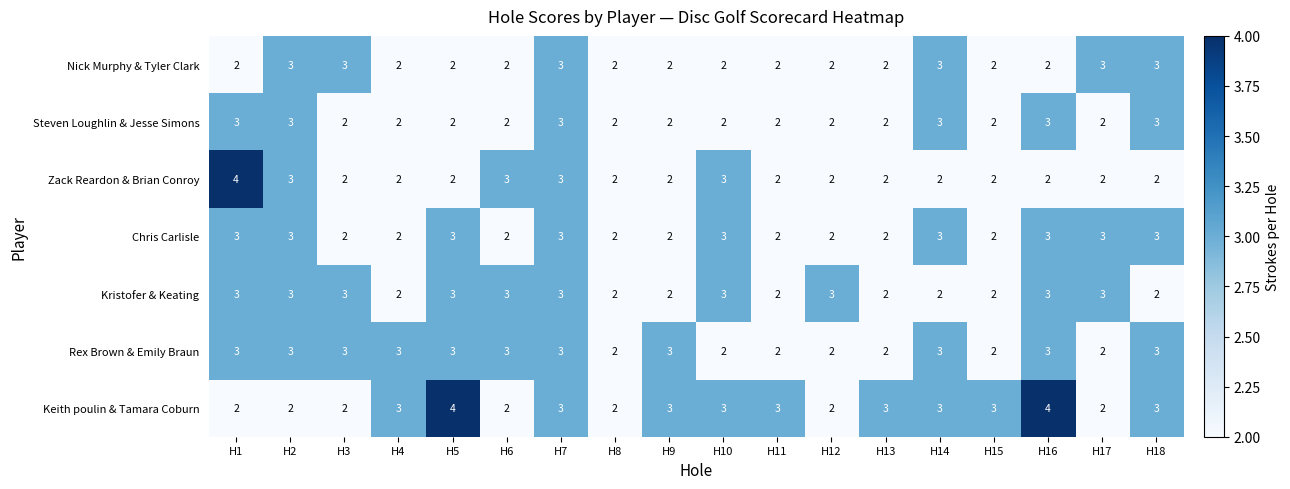

How many Chris Carlisle values are between 2 and 3?

18